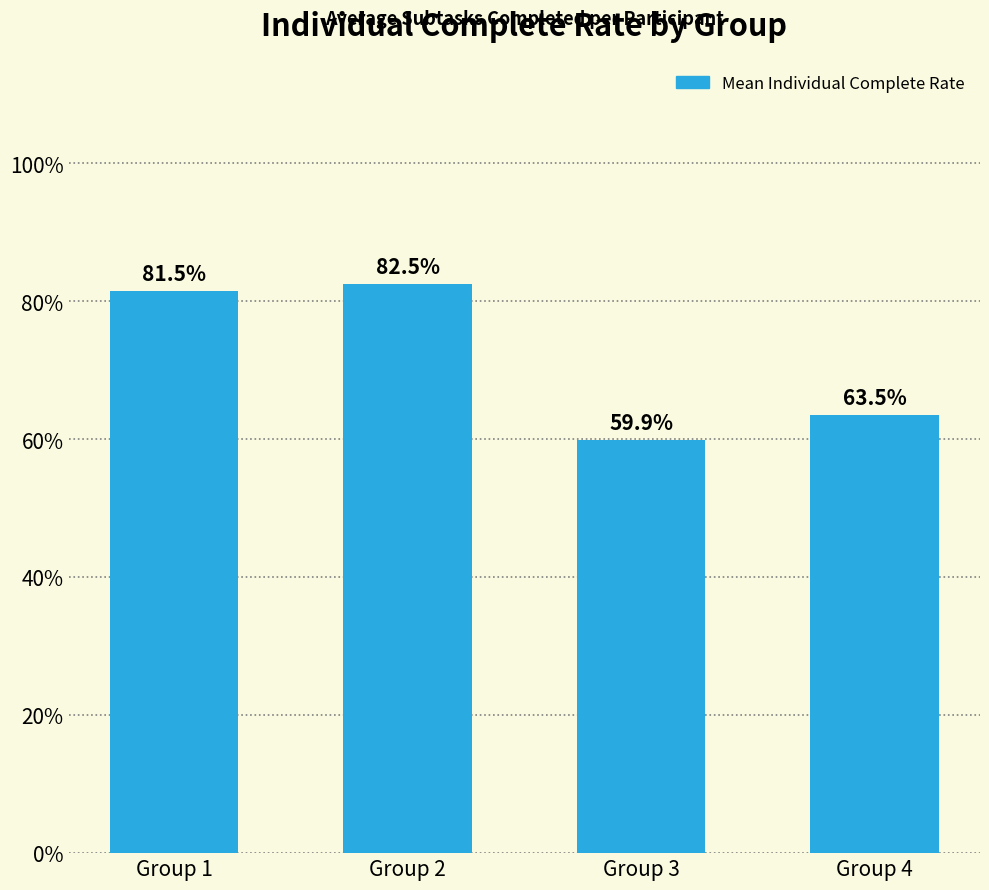

List the labels in order of value, smallest first.

Group 3, Group 4, Group 1, Group 2